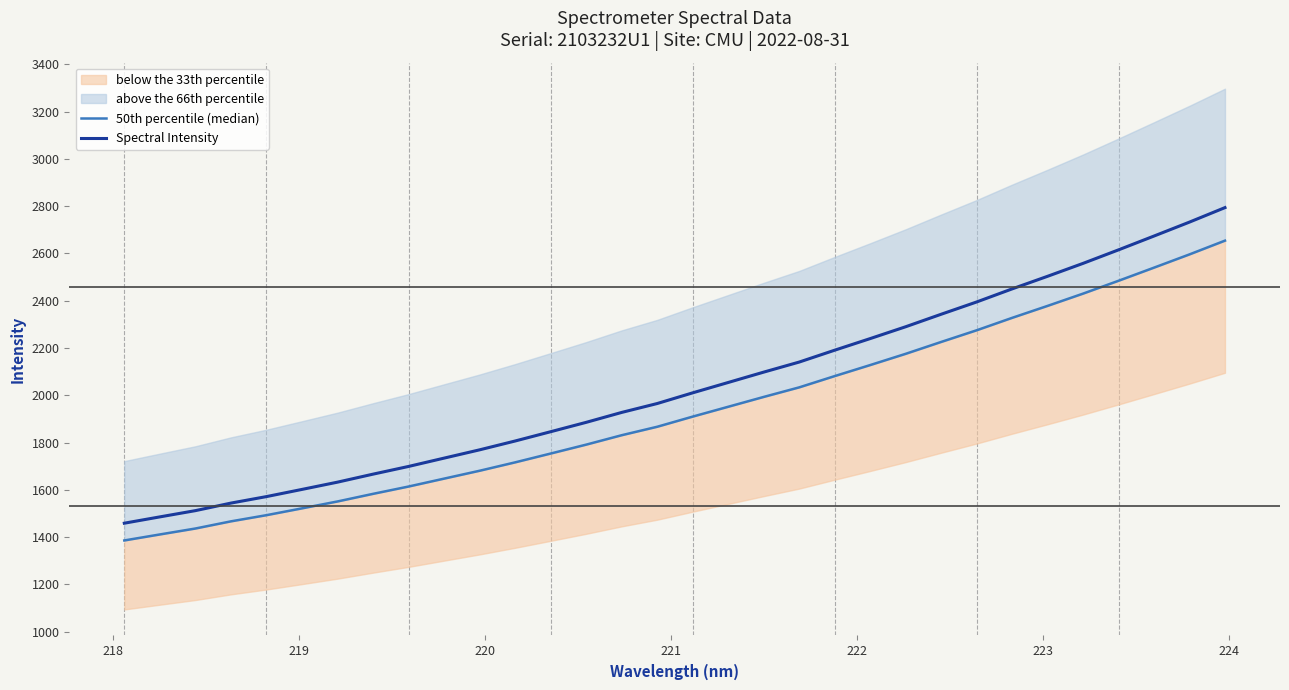

What is the lowest value of the Spectral Intensity series?

1459.0